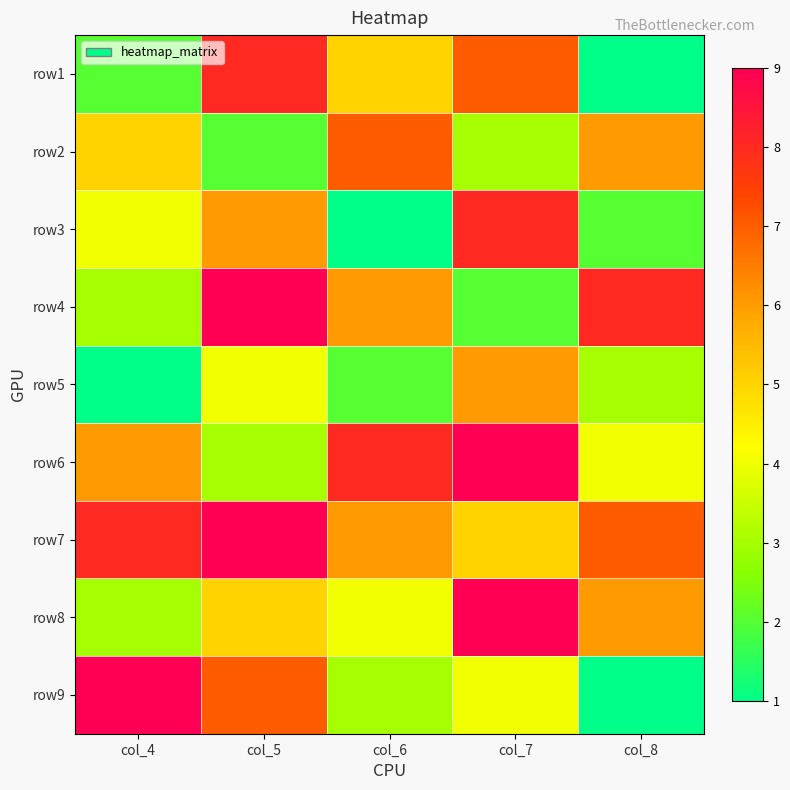

At which category does the chart reach its minimum across all series?

col_8